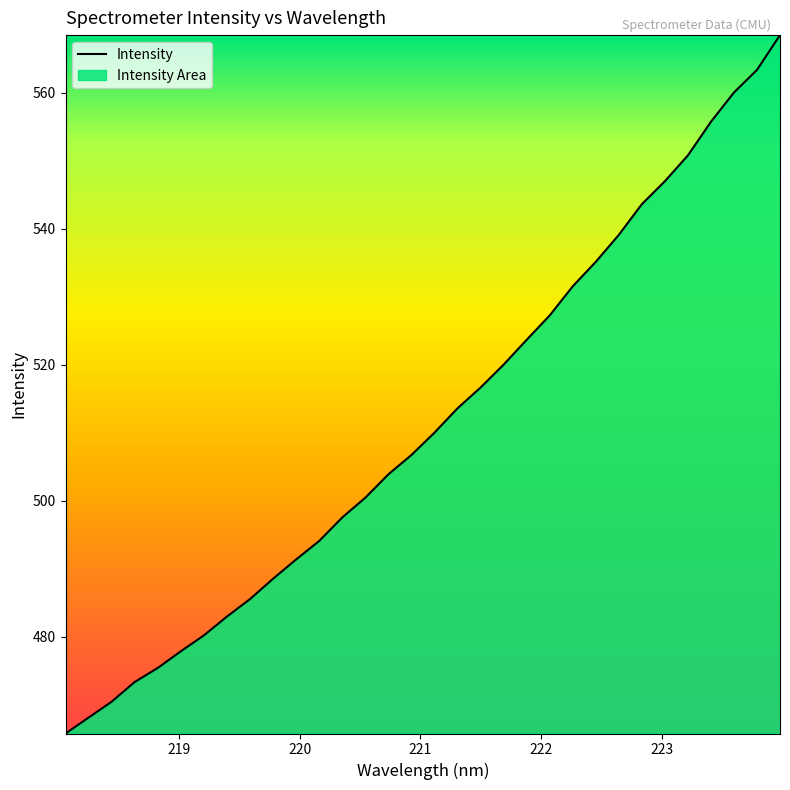

What is the difference between the maximum and minimum values?

102.8